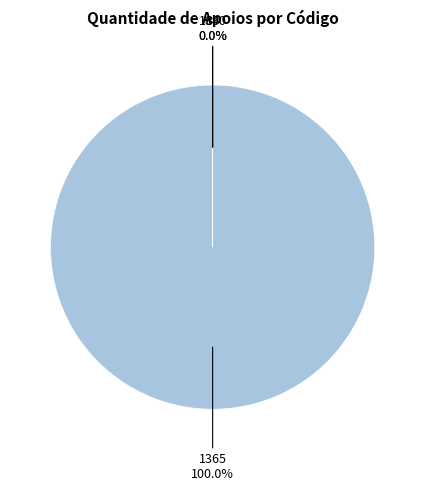

Does any single category account for the majority?

Yes